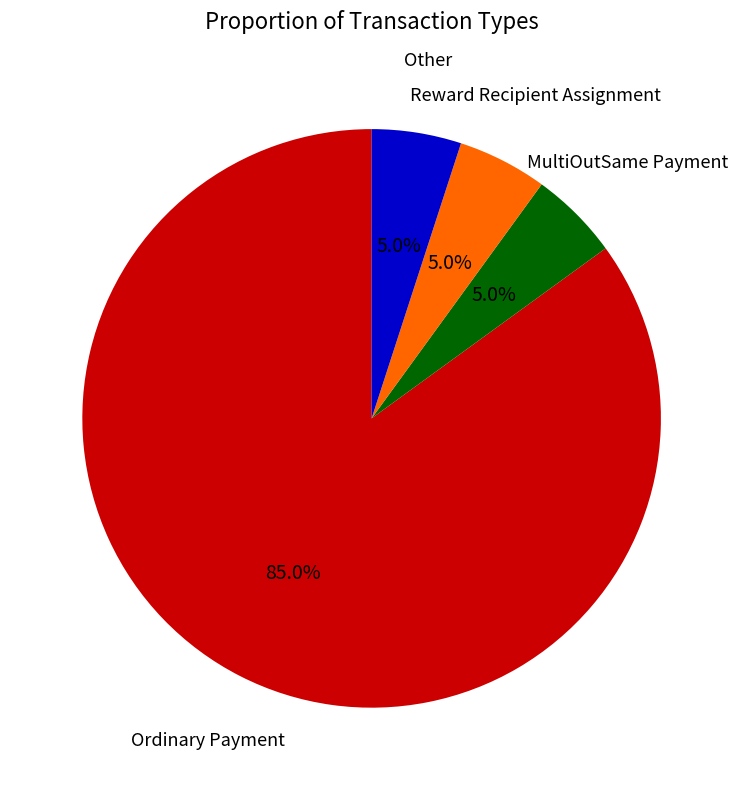

How many segments does this pie chart have?

4